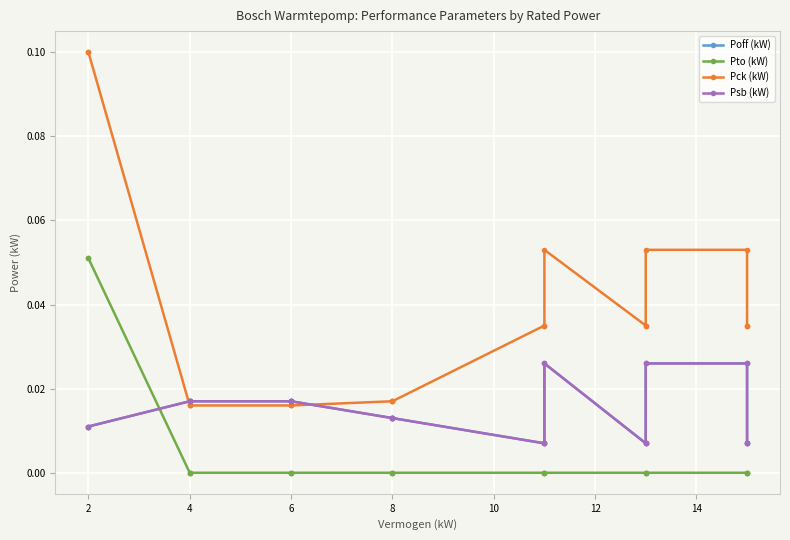

Reading left to right, transcribe all the data shown in this chart.

Poff (kW): 0.0	0.0	0.0	0.0	0.0	0.0	0.0	0.0	0.0	0.0	0.0	0.0	0.0	0.0	0.0	0.0	0.0	0.0	0.0	0.0
Pto (kW): 0.1	0.1	0.0	0.0	0.0	0.0	0.0	0.0	0.0	0.0	0.0	0.0	0.0	0.0	0.0	0.0	0.0	0.0	0.0	0.0
Pck (kW): 0.1	0.1	0.0	0.0	0.0	0.0	0.0	0.0	0.0	0.0	0.0	0.0	0.0	0.1	0.0	0.0	0.1	0.1	0.0	0.0
Psb (kW): 0.0	0.0	0.0	0.0	0.0	0.0	0.0	0.0	0.0	0.0	0.0	0.0	0.0	0.0	0.0	0.0	0.0	0.0	0.0	0.0